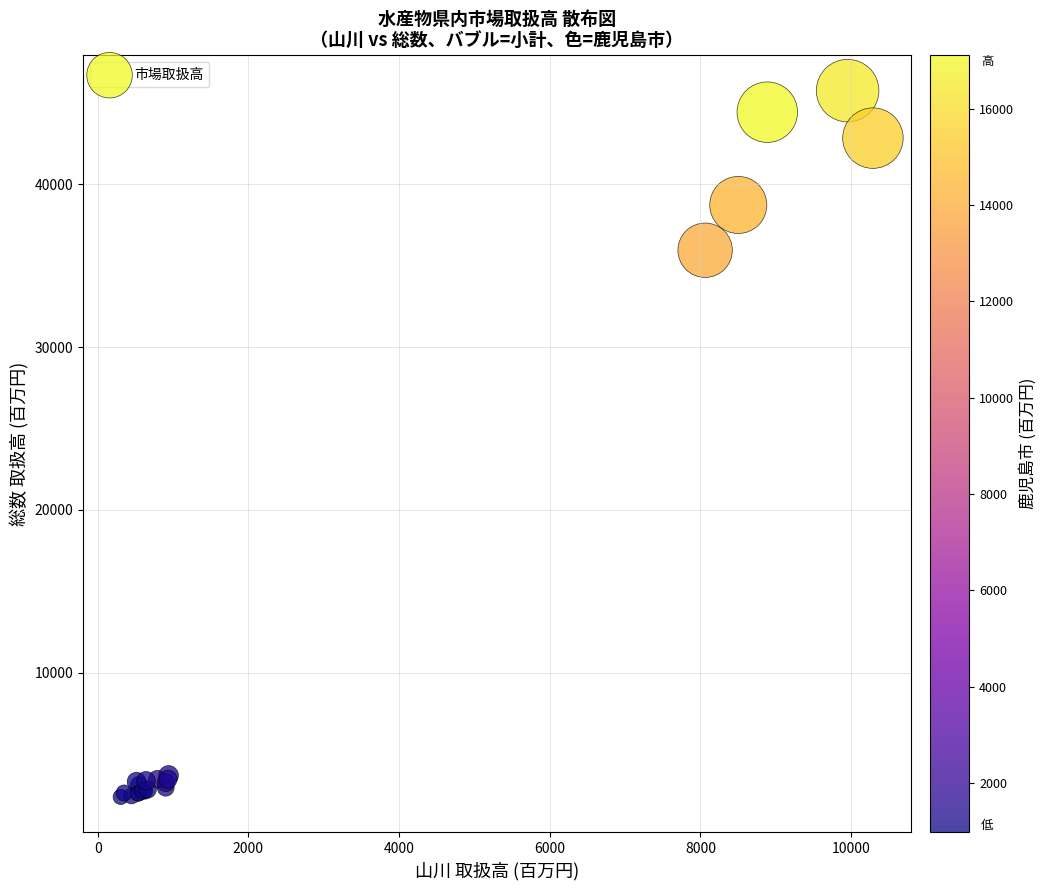

What Y value in the scatter plot is closest to 24065?

35953